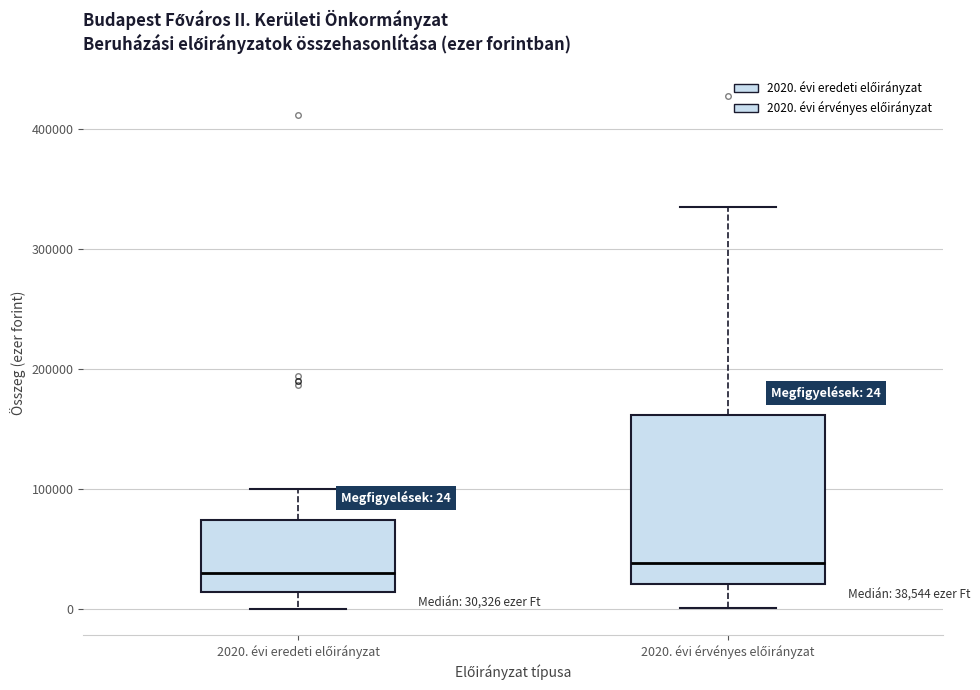

Which box is the tallest, from its lower edge to its upper edge?

2020. évi érvényes előirányzat